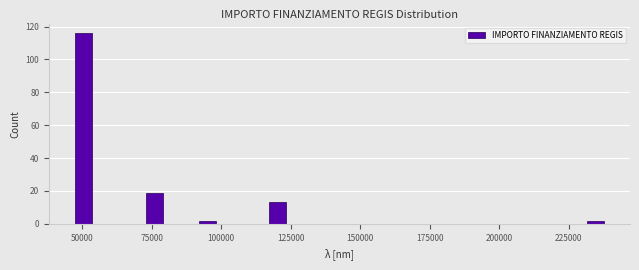

Around what value on the x-axis is the tallest bar? Give the approximate position of its centre, as read against the axis.

50000